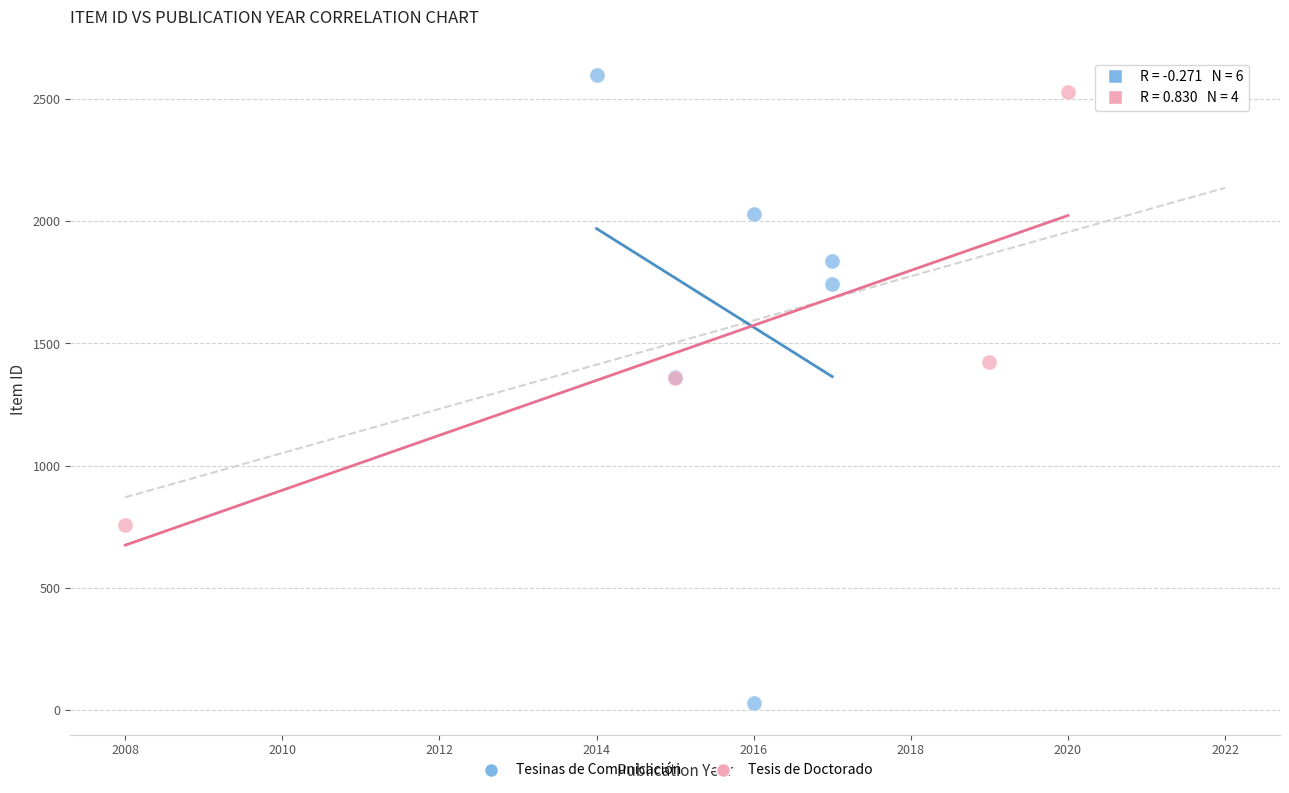

What are all the series names shown in the legend?

Tesinas de Comunicación, Tesis de Doctorado